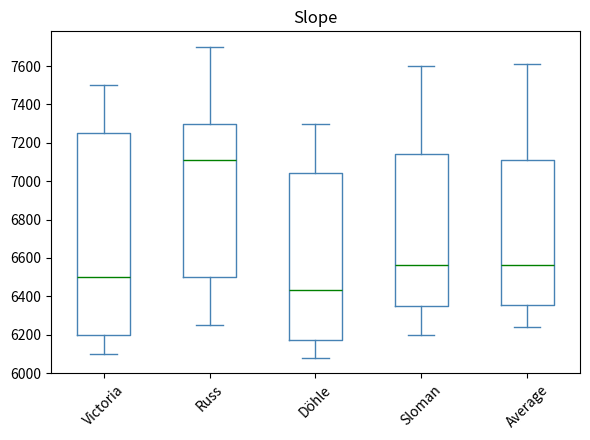

Where does the upper whisker of the box for Victoria end on the y-axis? The values are not printed on the chart, so give them approximately, as read against the axis.

7500